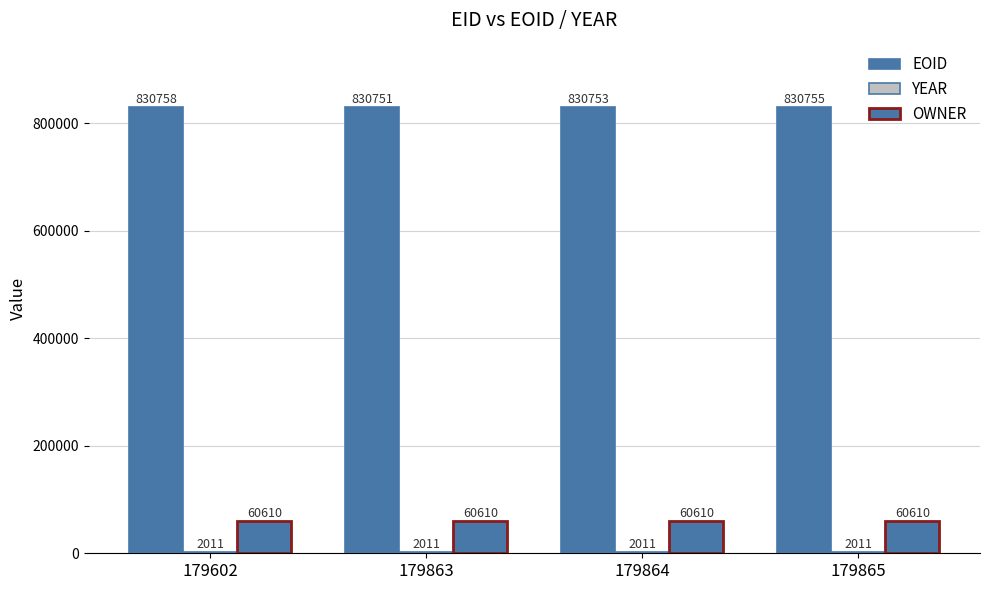

What is the value of the YEAR bar at the 4th from the left?

2011